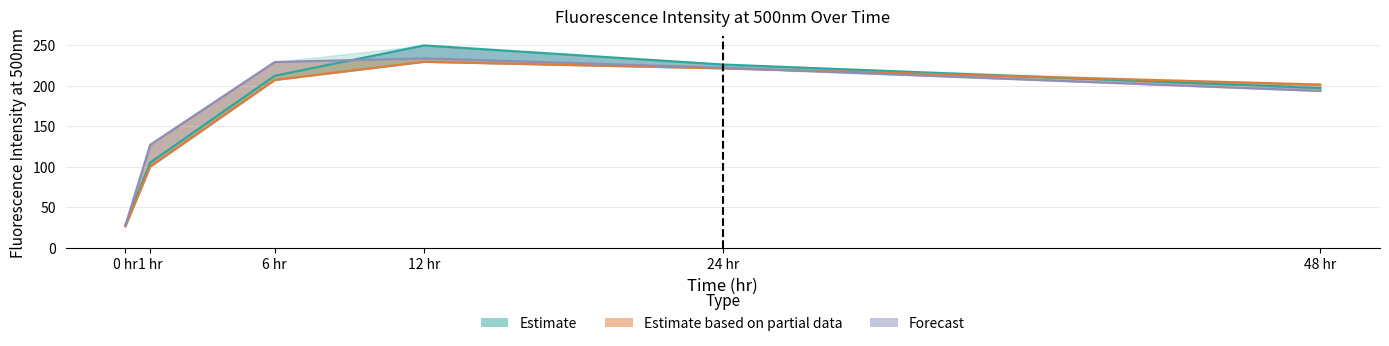

Which series has the largest range (max minus min)?

Set 1